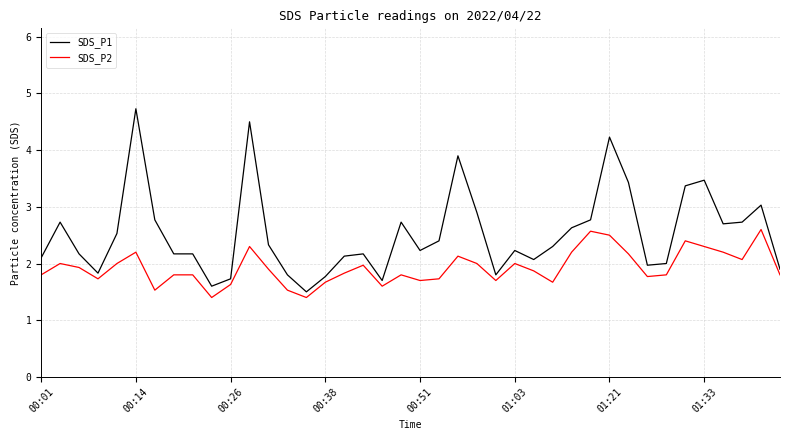

What is the difference between the maximum and minimum values in the SDS_P1 series?

3.2